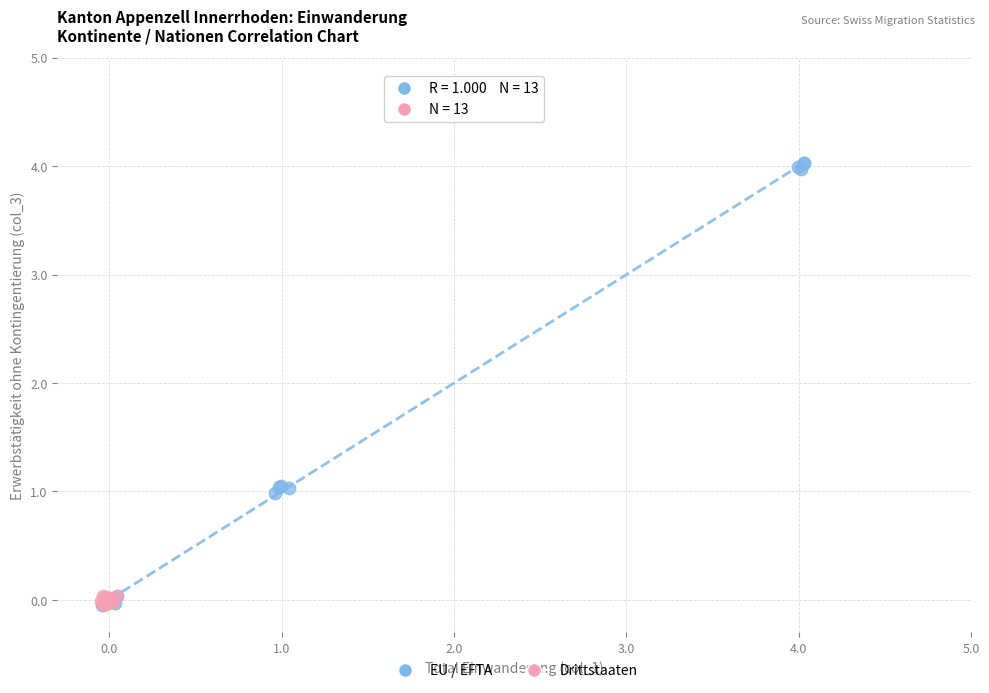

Which series reaches the maximum Y coordinate?

EU / EFTA